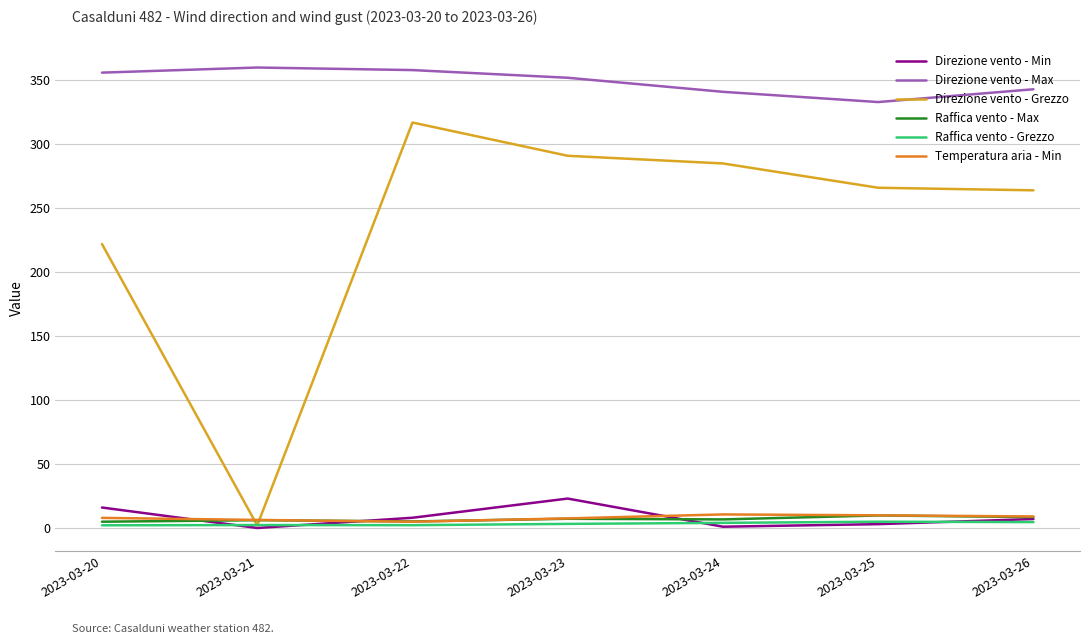

What is the greatest value displayed?

360.0